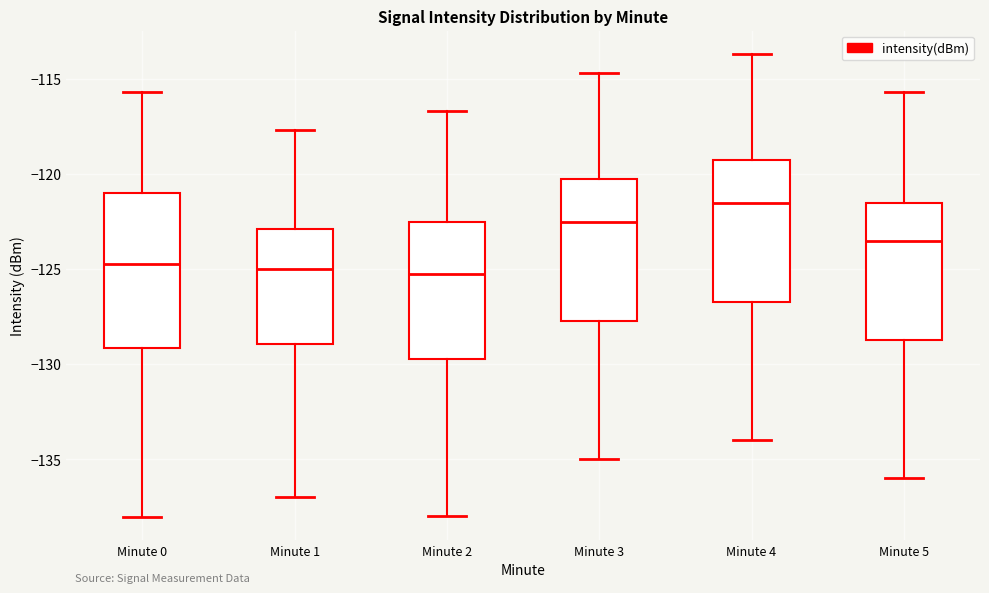

Which box's median line is the highest?

Minute 4